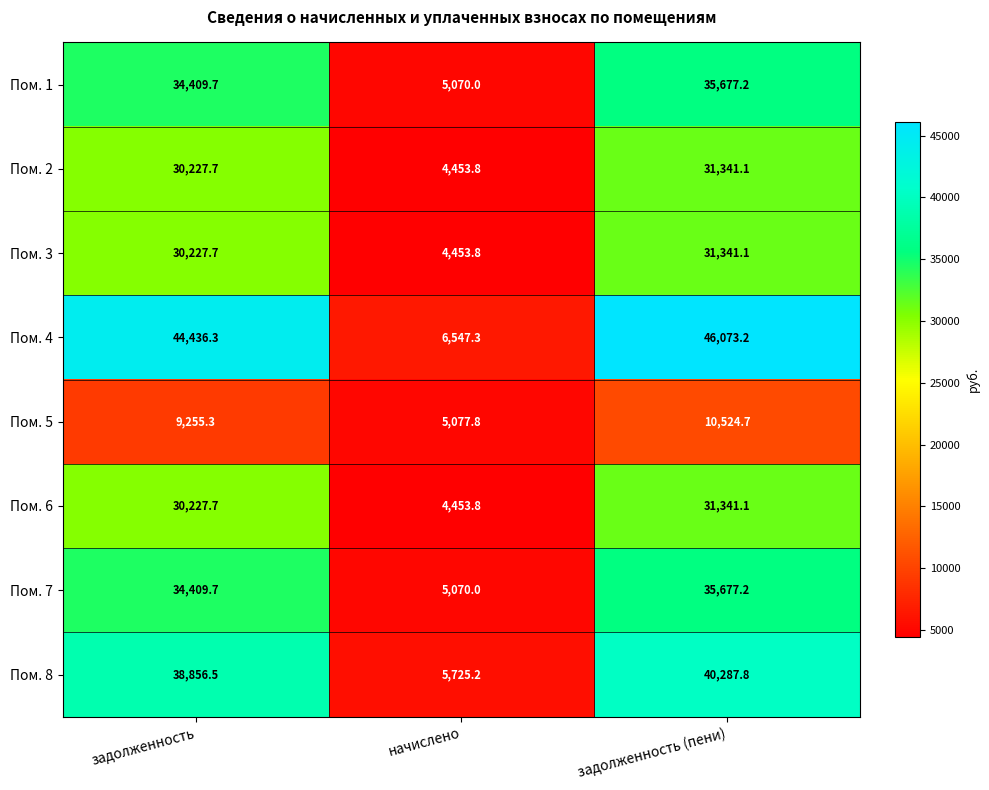

What is the smallest value displayed?

4453.8